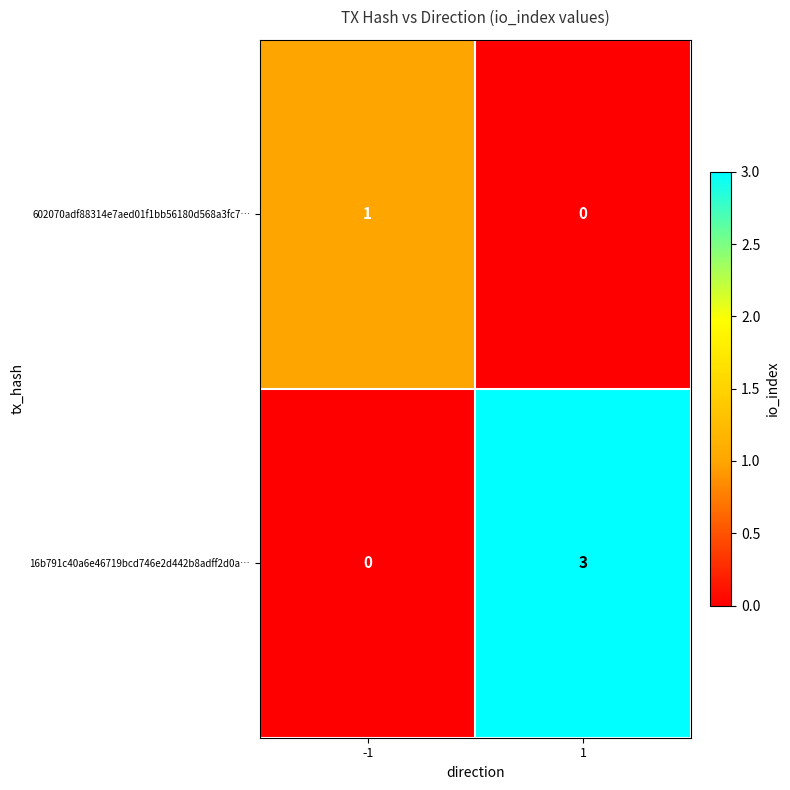

What is the difference between the 16b791c40a6e46719bcd746e2d442b8adff2d0a… values at -1 and 1?

3